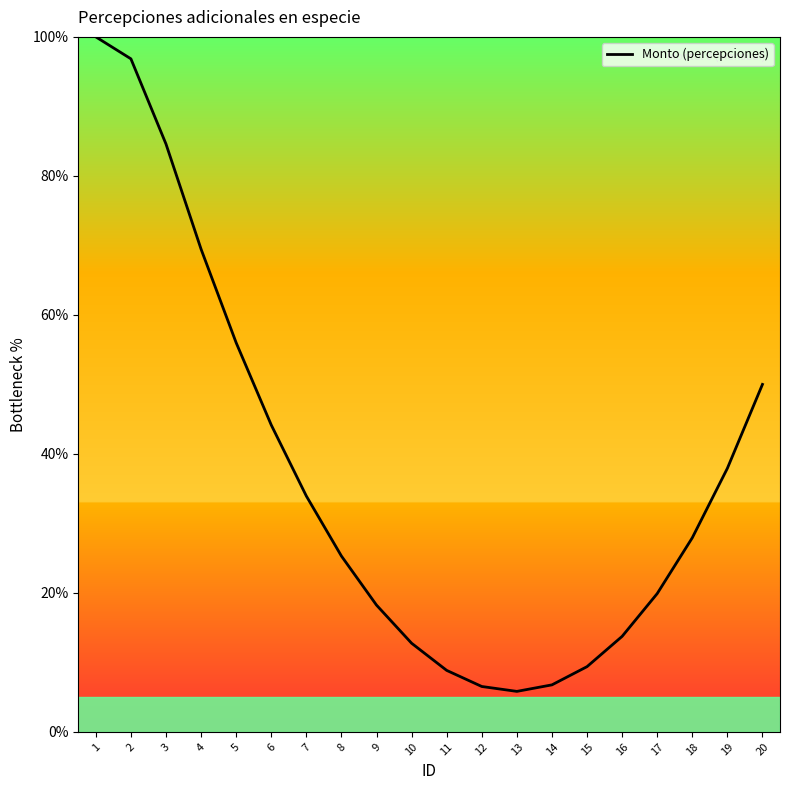

The value at 11 is 5.8. True or false?

False